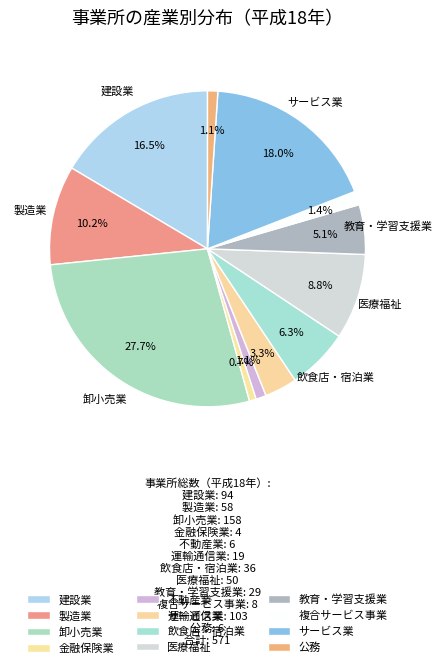

How many slices are in this pie chart?

12